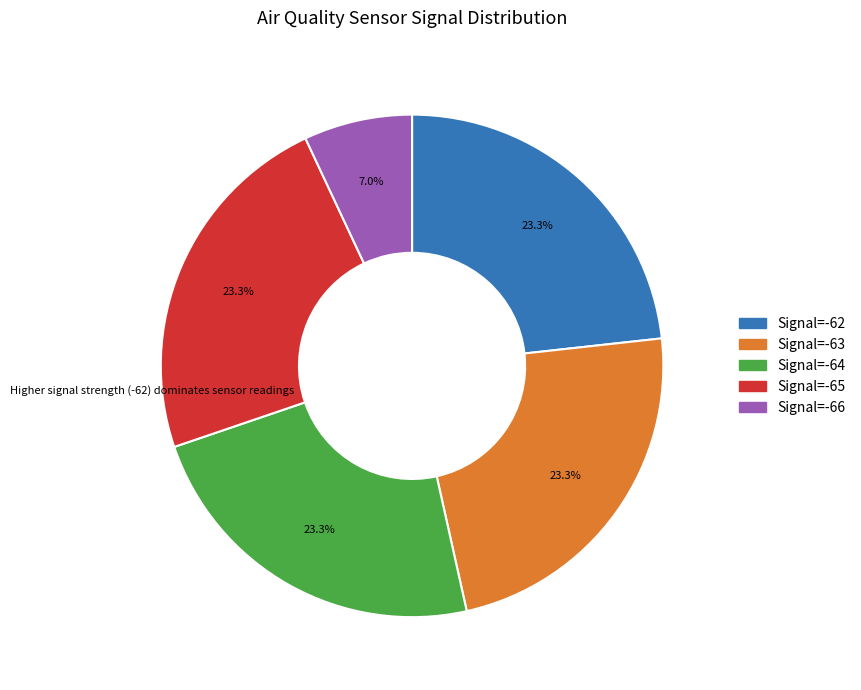

Is there any slice that represents more than half of the pie?

No